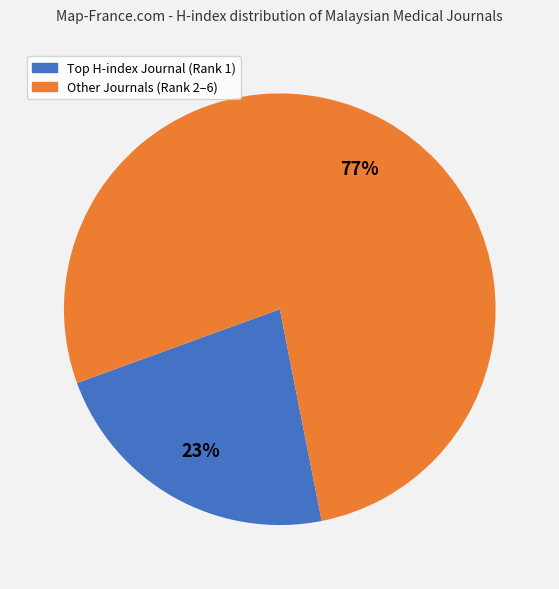

Is there a majority slice in this chart?

Yes